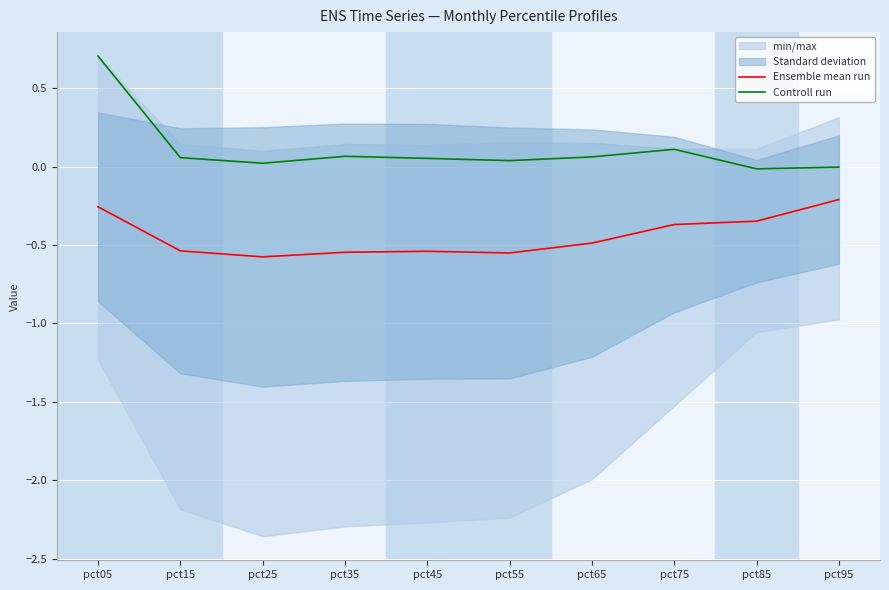

At how many categories does at least one series exceed 0?

8